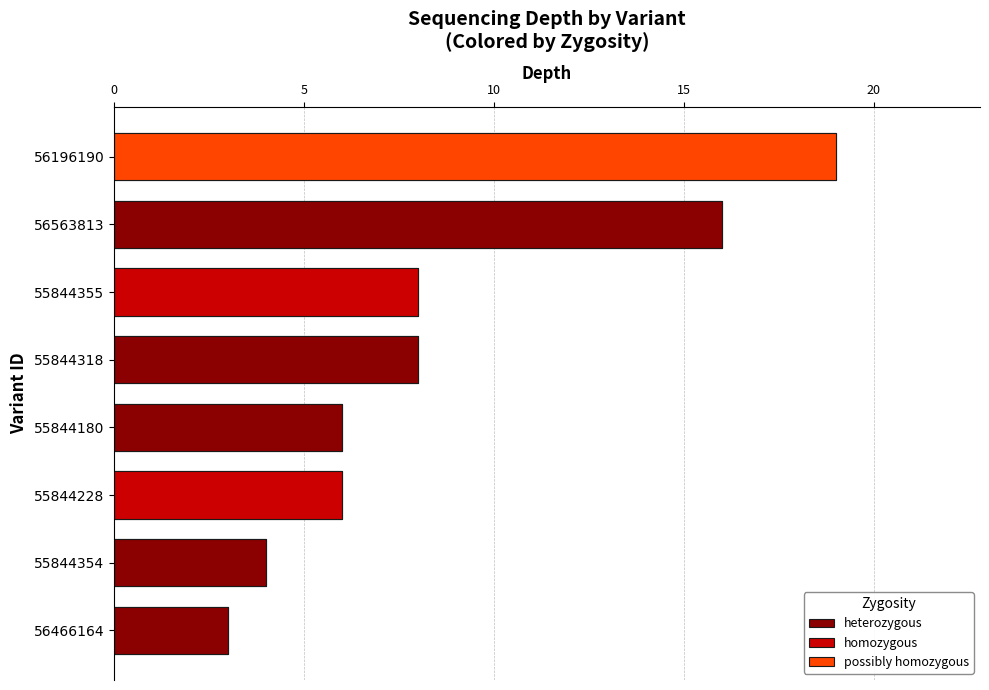

Reading left to right, extract all data points from this chart.

heterozygous (55844180)=6	homozygous (55844228)=6	heterozygous (55844318)=8	heterozygous (55844354)=4	homozygous (55844355)=8	possibly homozygous (56196190)=19	heterozygous (56466164)=3	heterozygous (56563813)=16